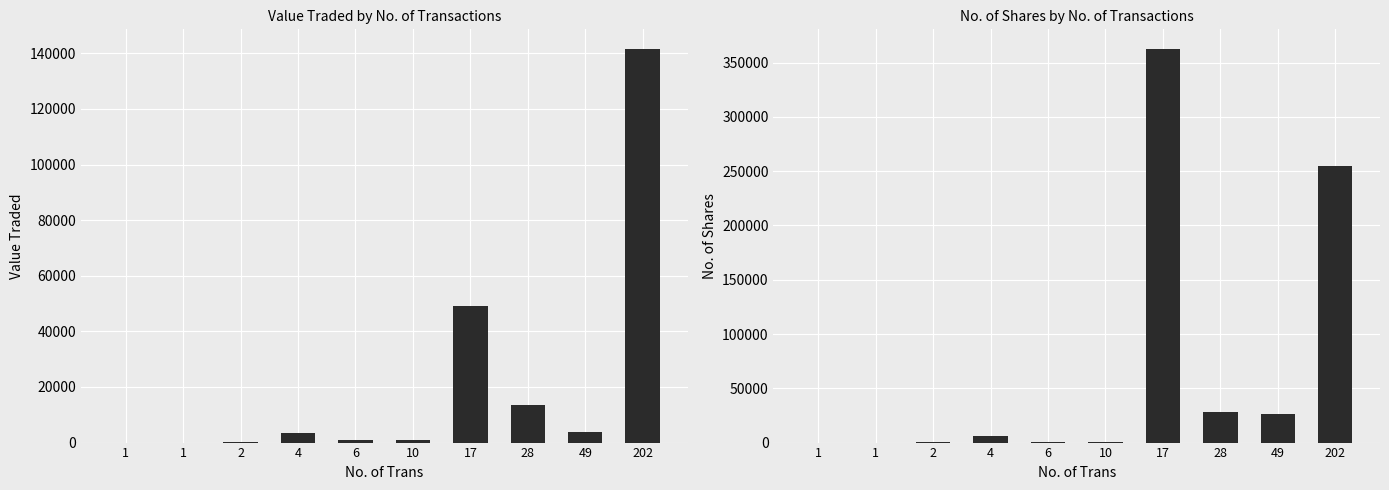

True or false: No. of Shares has a value of 469 at 6.

True